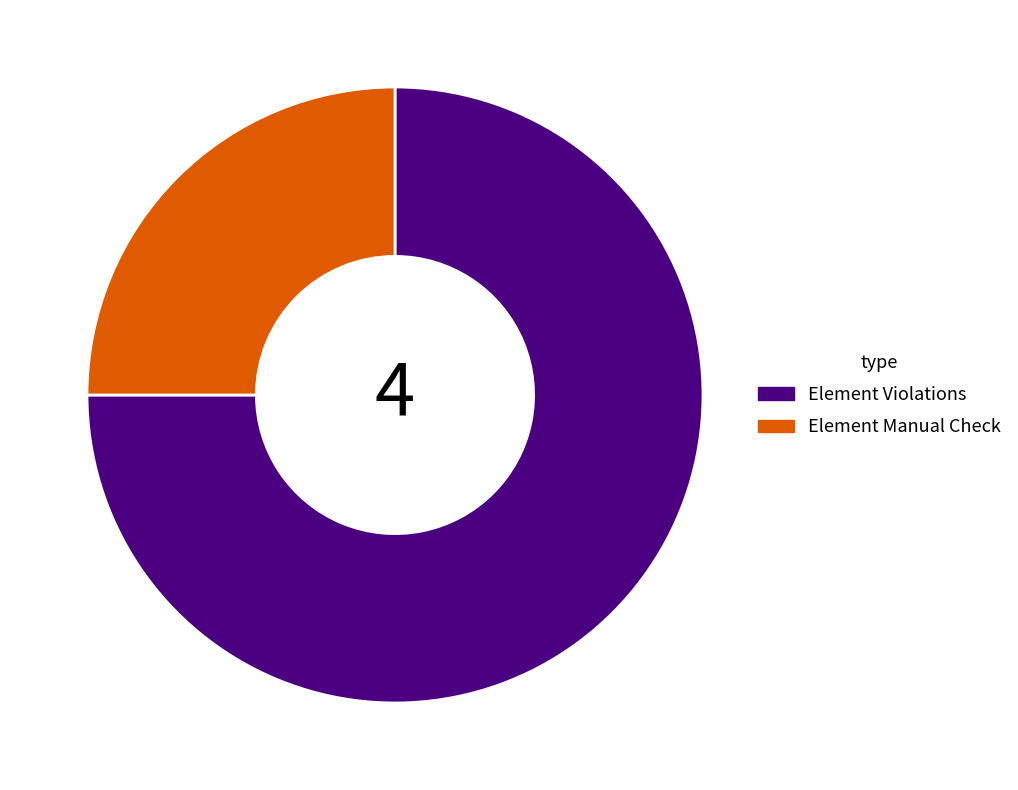

Rank the categories by value from highest to lowest.

Element Violations, Element Manual Check